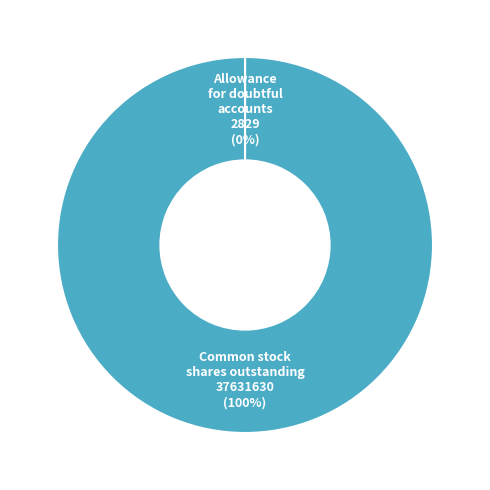

Is Common stock shares outstanding 37631630 (100%) the majority of the pie?

Yes